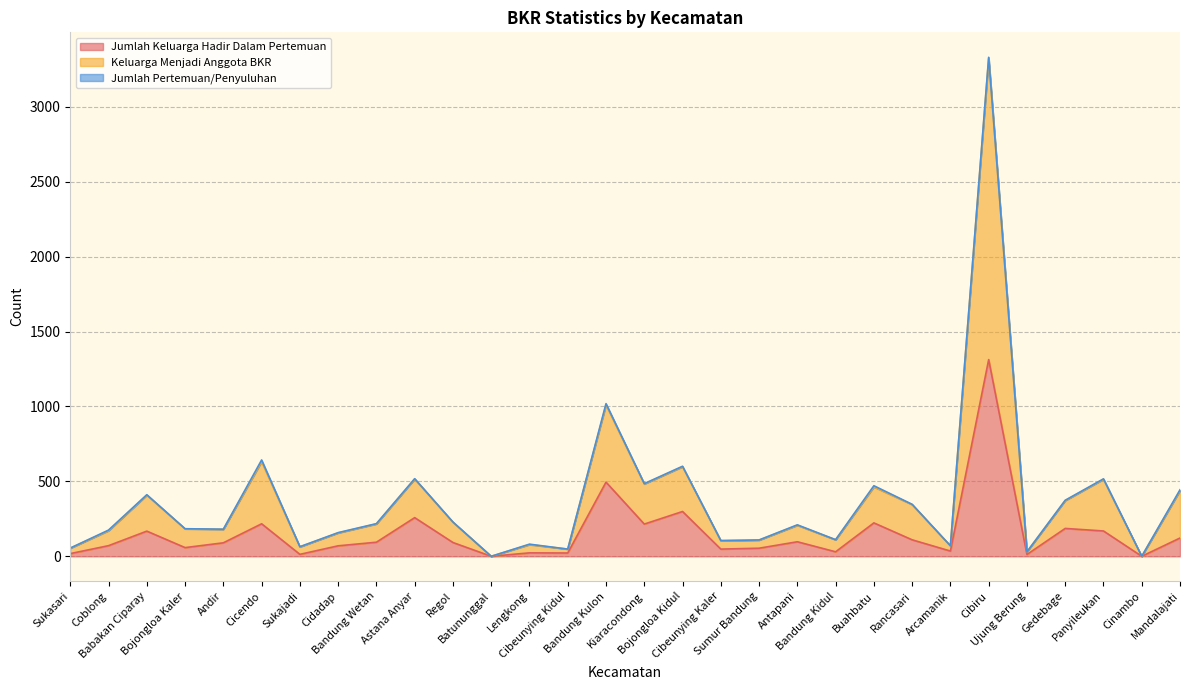

What position from the right is Cibeunying Kaler?

13